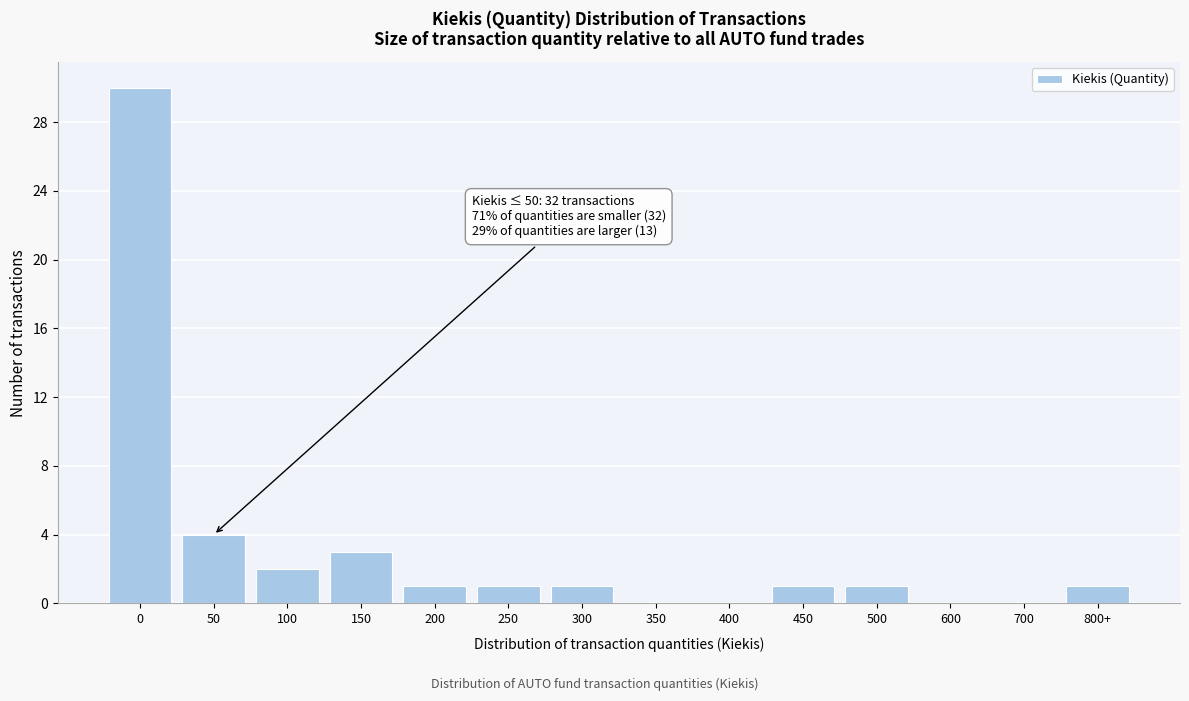

Reading left to right, what are all the values shown in this chart?

0=30	50=4	100=2	150=3	200=1	250=1	300=1	350=0	400=0	450=1	500=1	600=0	700=0	800+=1